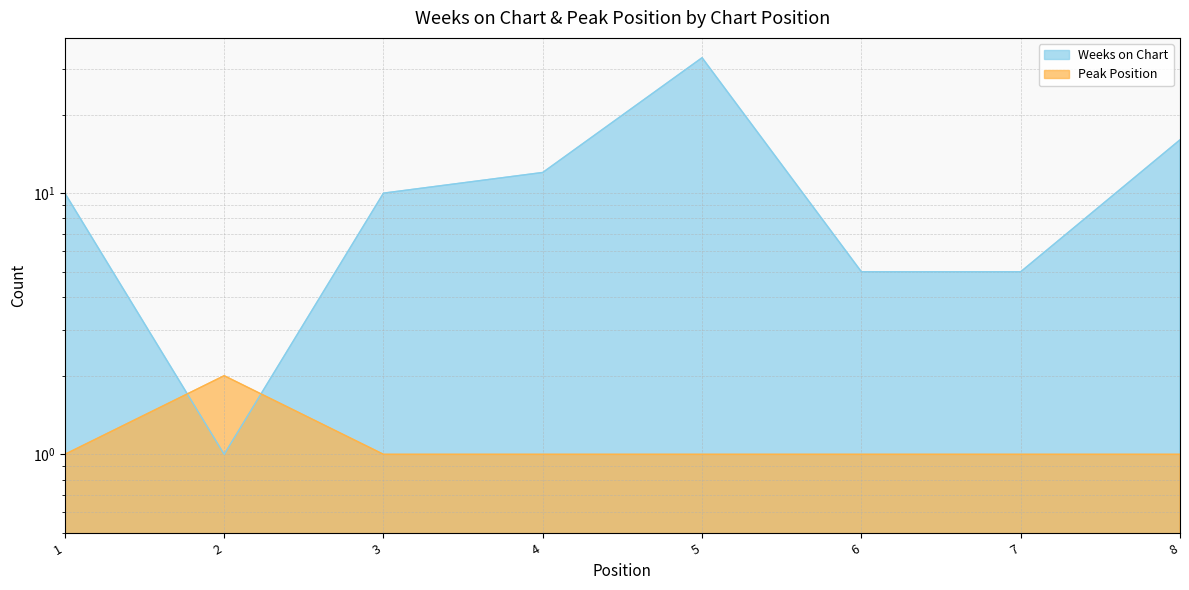

How many values in the Weeks on Chart series are below 10?

3